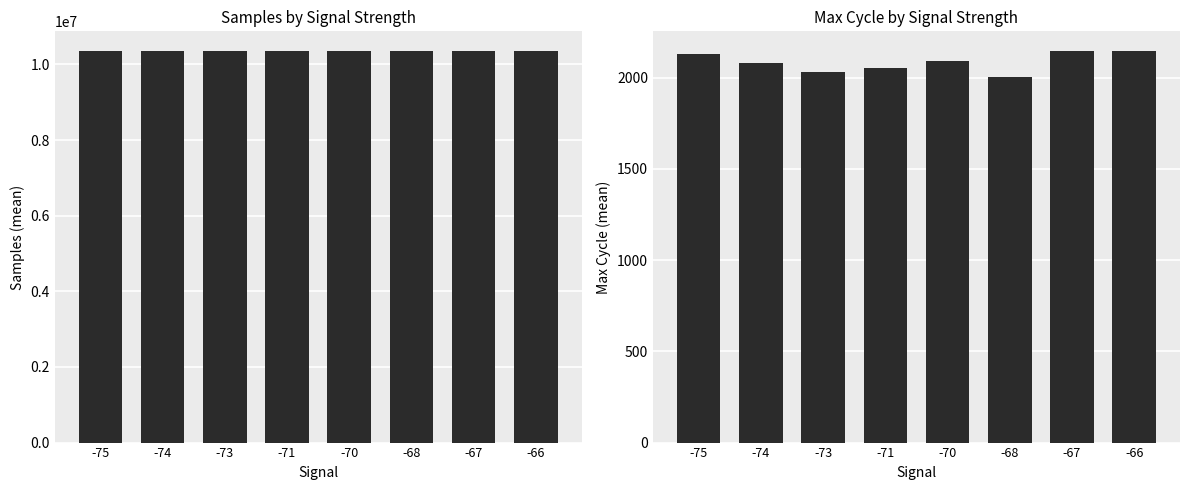

Rank the series at -73 from lowest to highest value.

Max_cycle, Samples